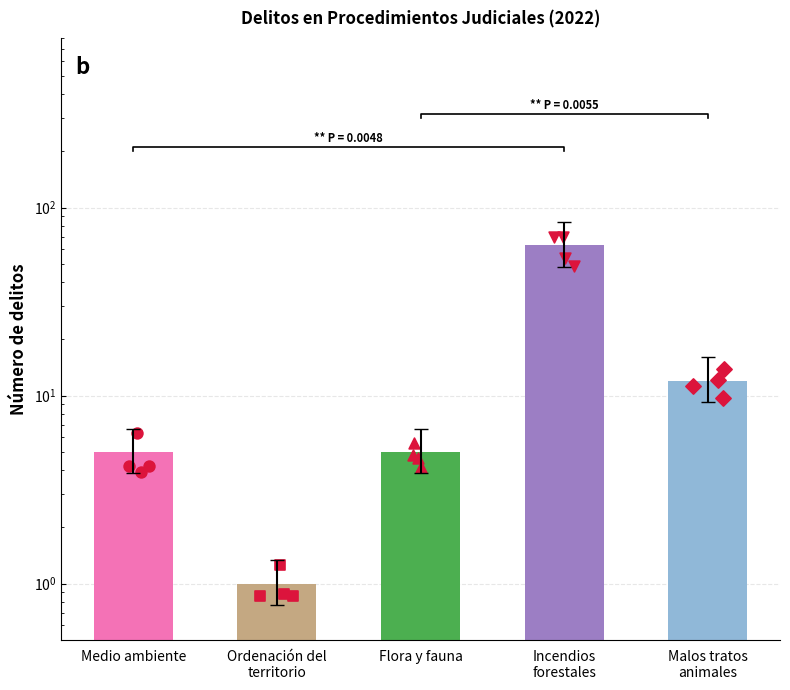

Between Malos tratos
animales and Medio ambiente, which is larger?

Malos tratos
animales